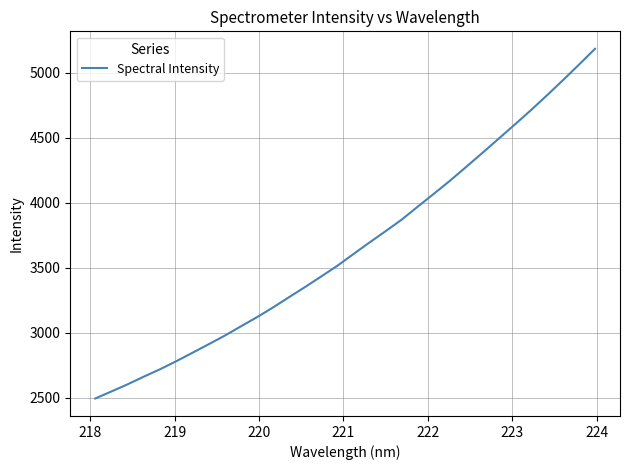

What is the maximum value shown in the chart?

5185.0